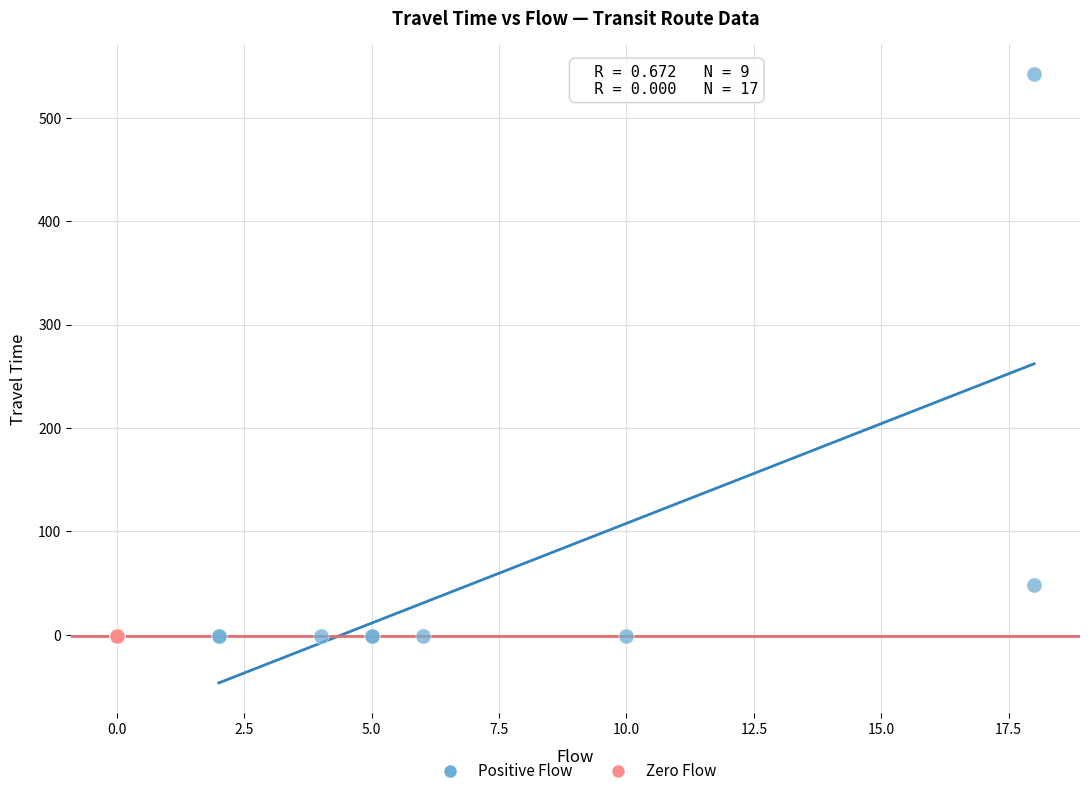

Which series reaches the maximum Y coordinate?

Positive Flow